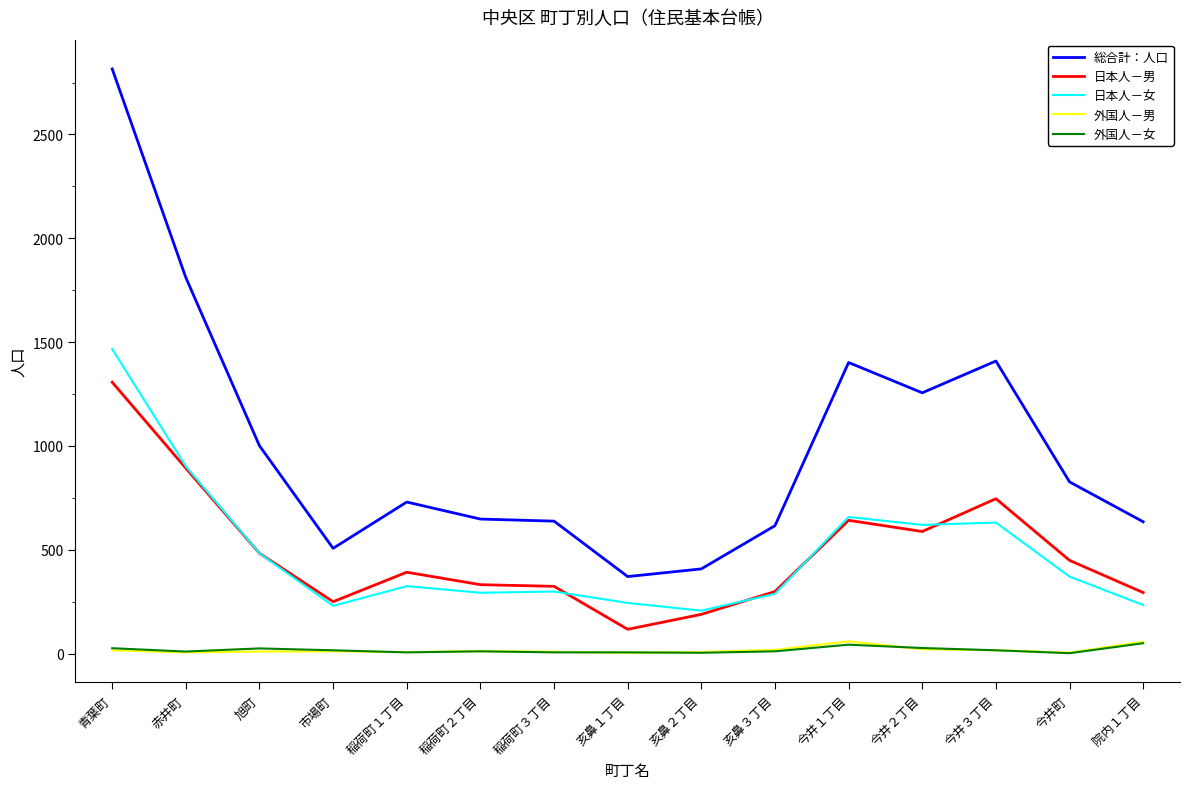

True or false: 日本人－男 and 外国人－女 cross at least once.

False